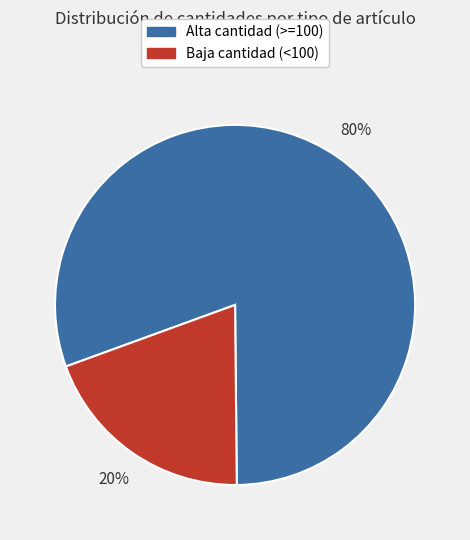

Does any single category account for the majority?

Yes